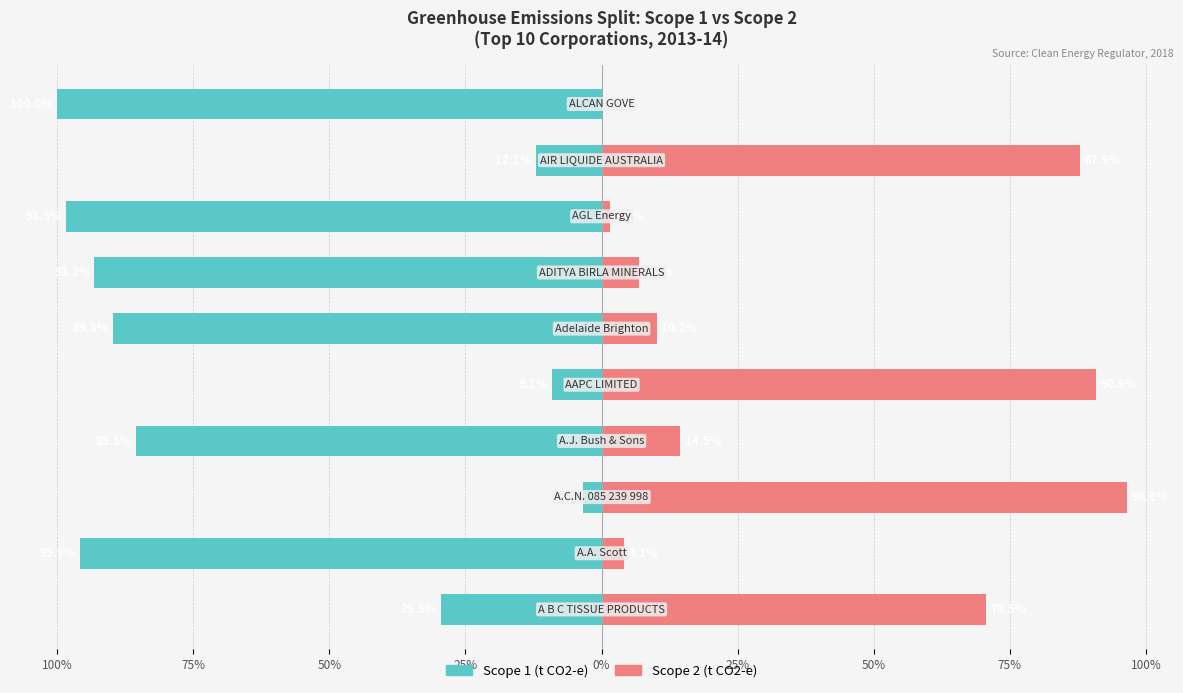

What is the difference between the maximum and minimum values in the Scope 2 (t CO2-e) series?

96.6